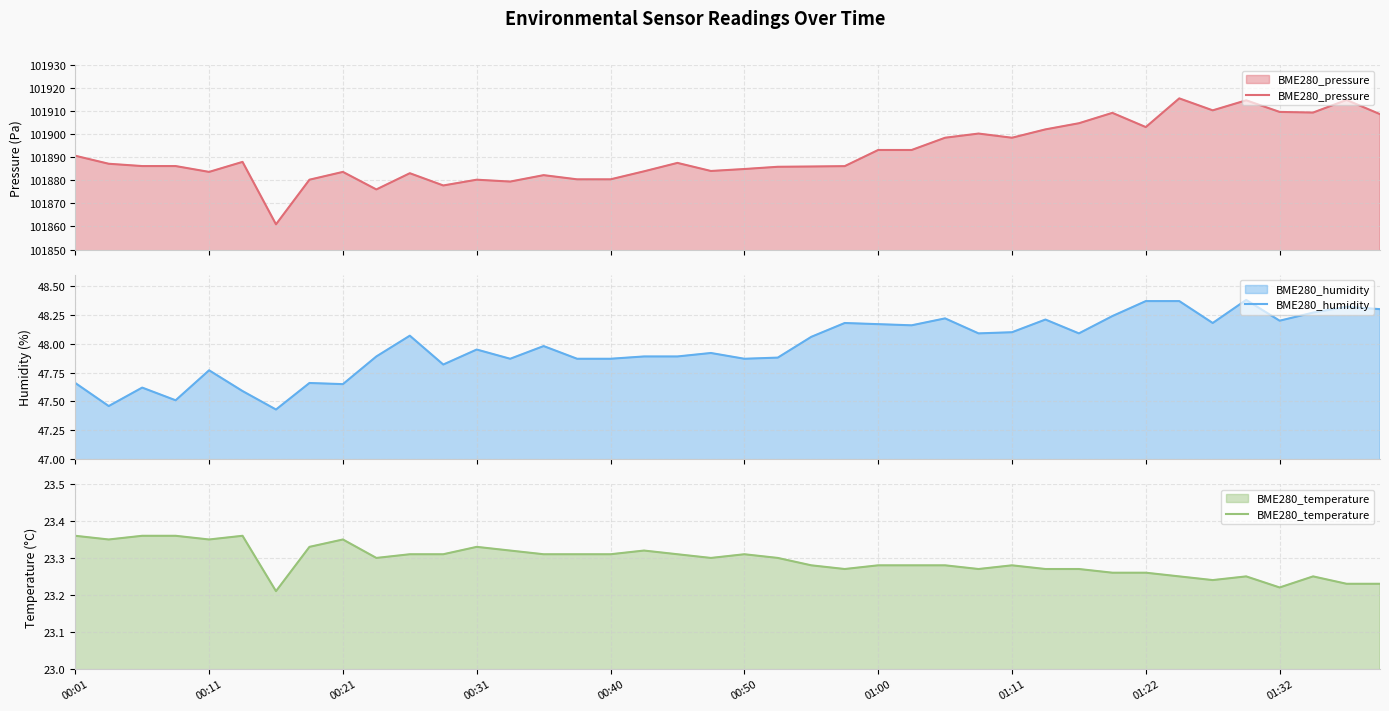

What is the minimum value for BME280_pressure?

101860.9